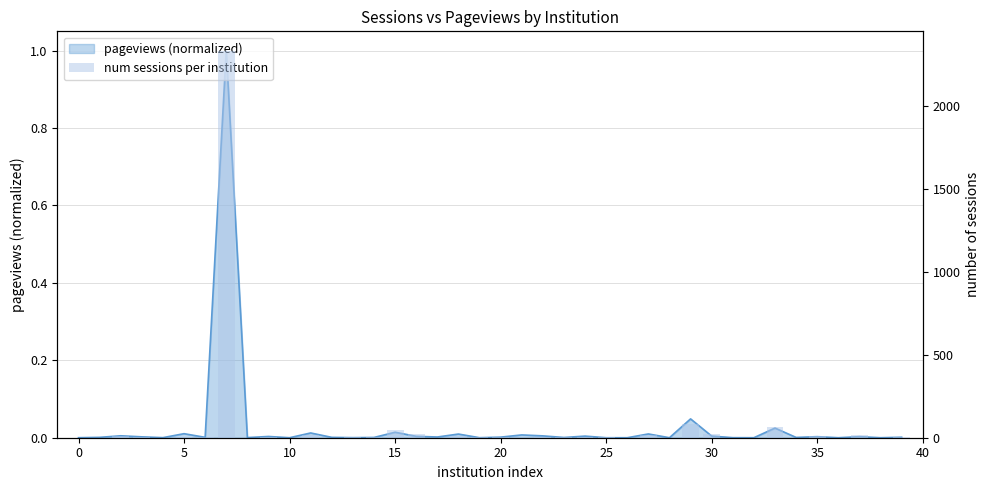

What is the label of the 7th bar from the right?

33